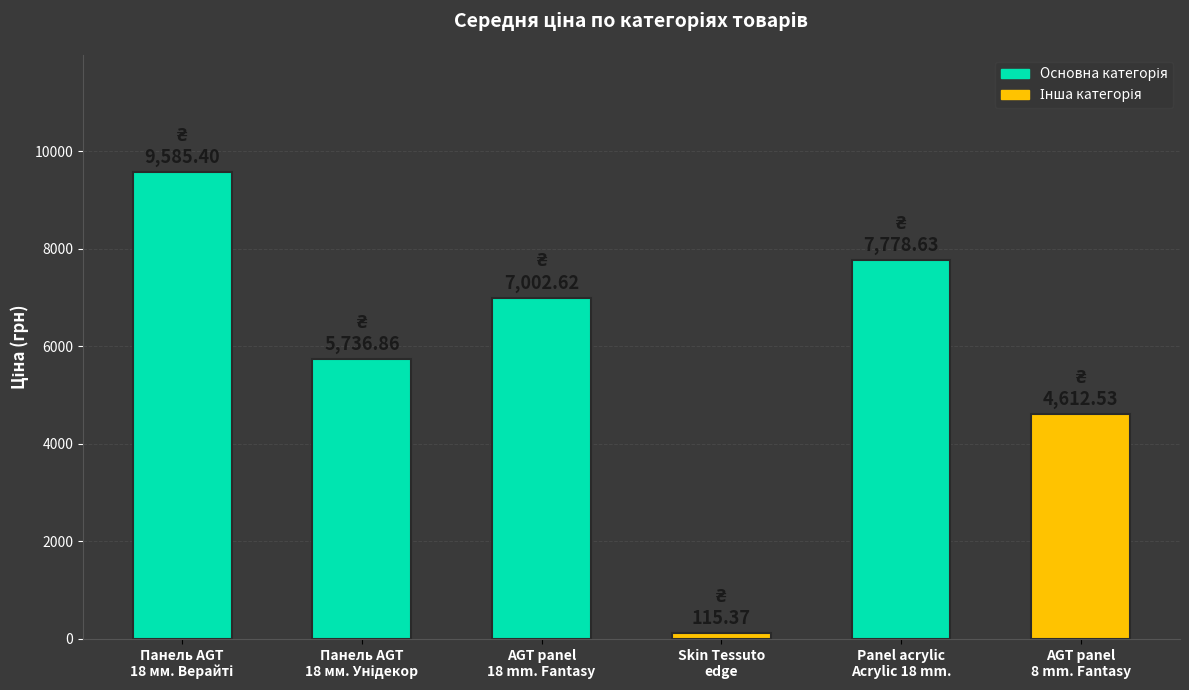

What position from the right is AGT panel
8 mm. Fantasy?

1